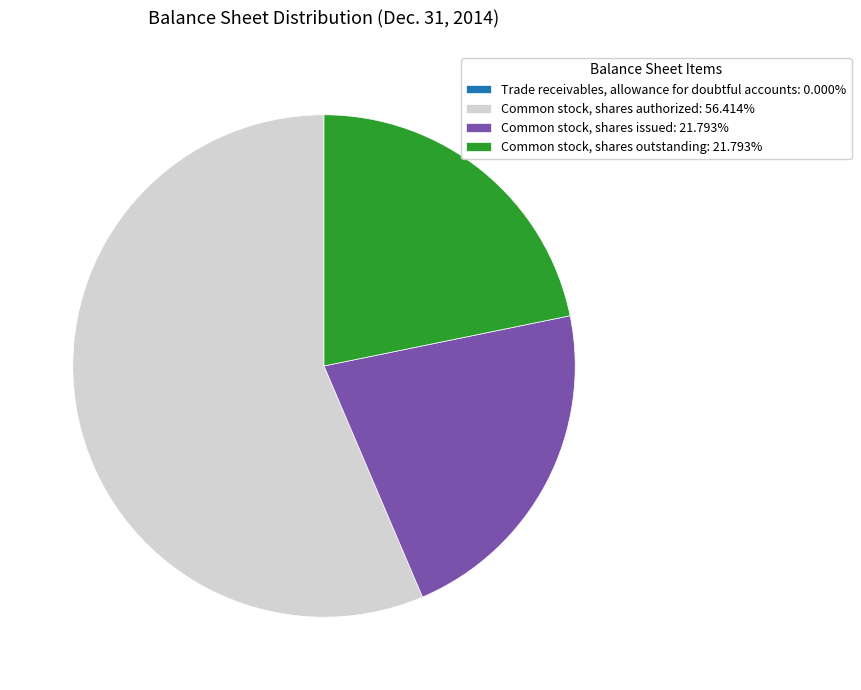

Is Common stock, shares authorized: 56.414% the majority of the pie?

Yes